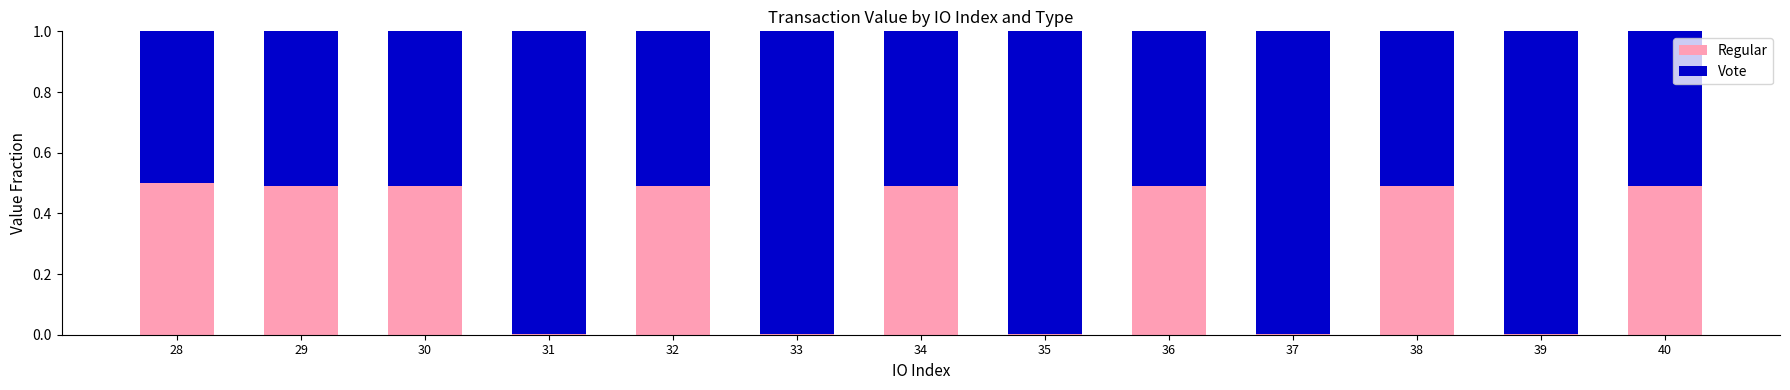

What is the average value of the Regular series?

0.3